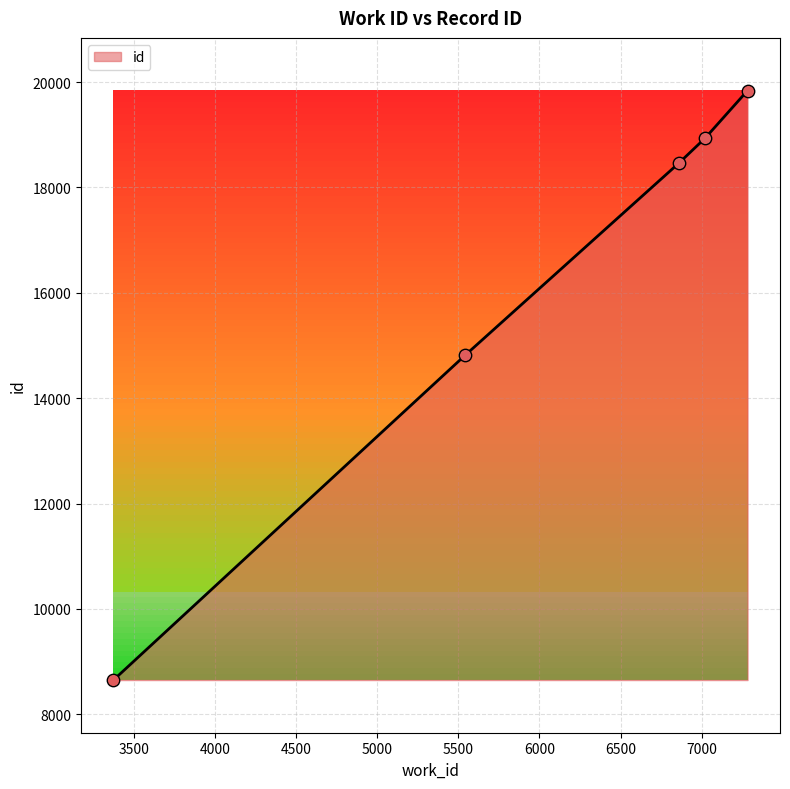

What is the sum of all values?

80714